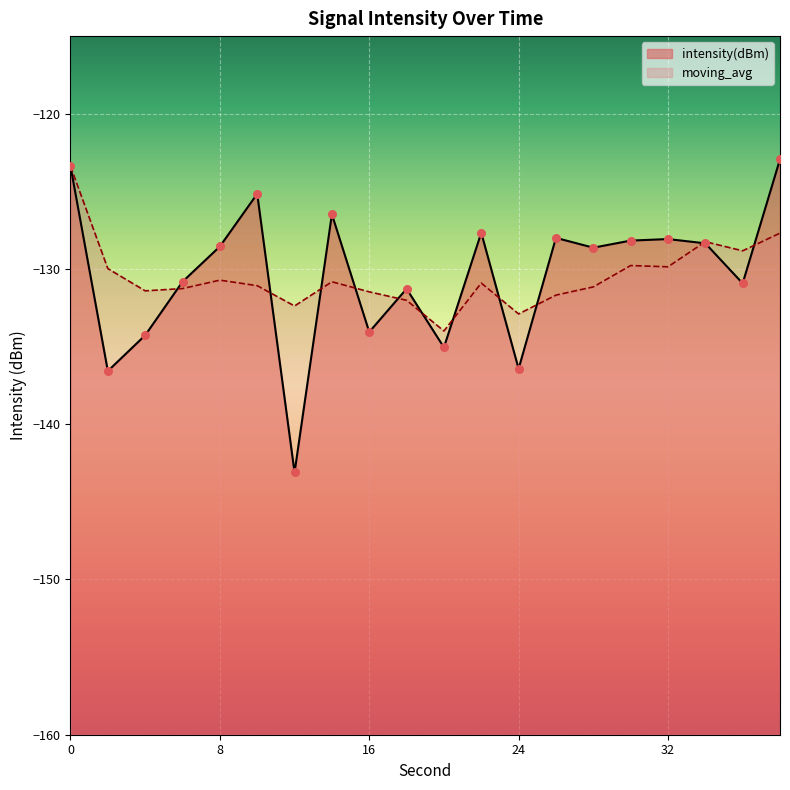

Which has a higher value, 26 or 24?

26